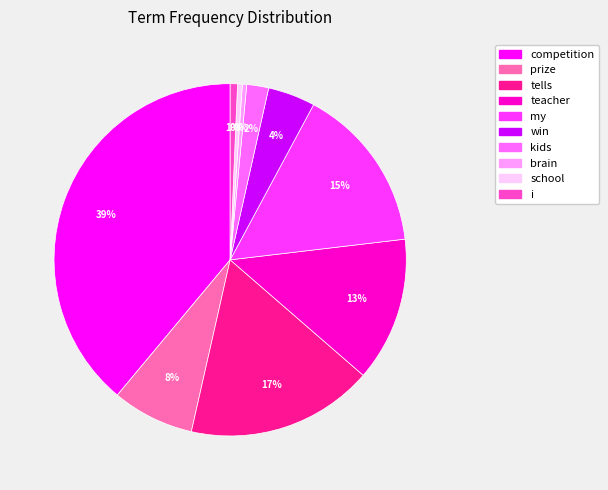

Combined, do kids and brain account for over 50%?

No